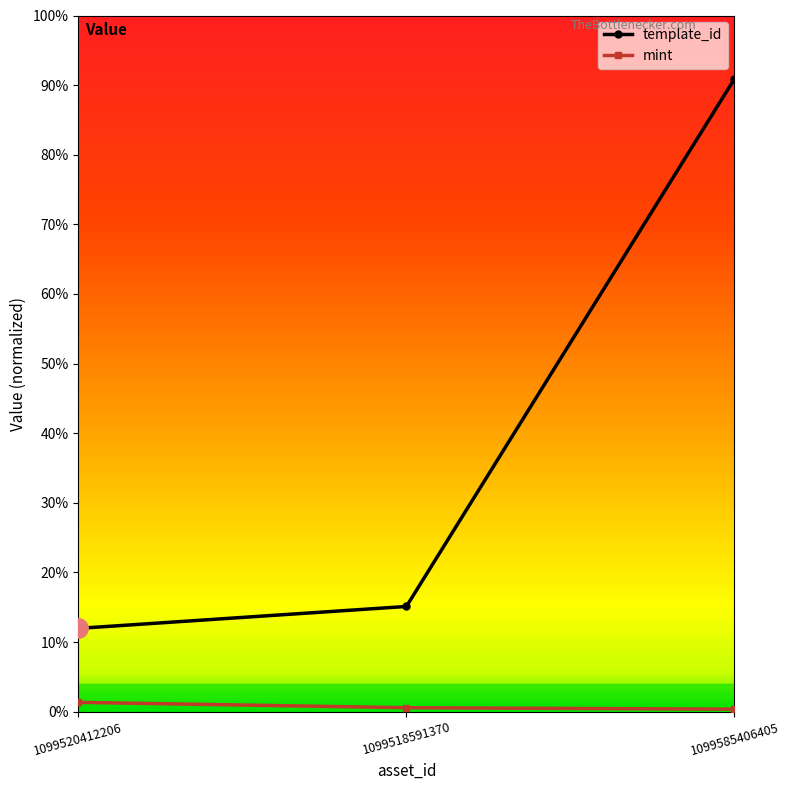

Does the chart have visible grid lines?

No